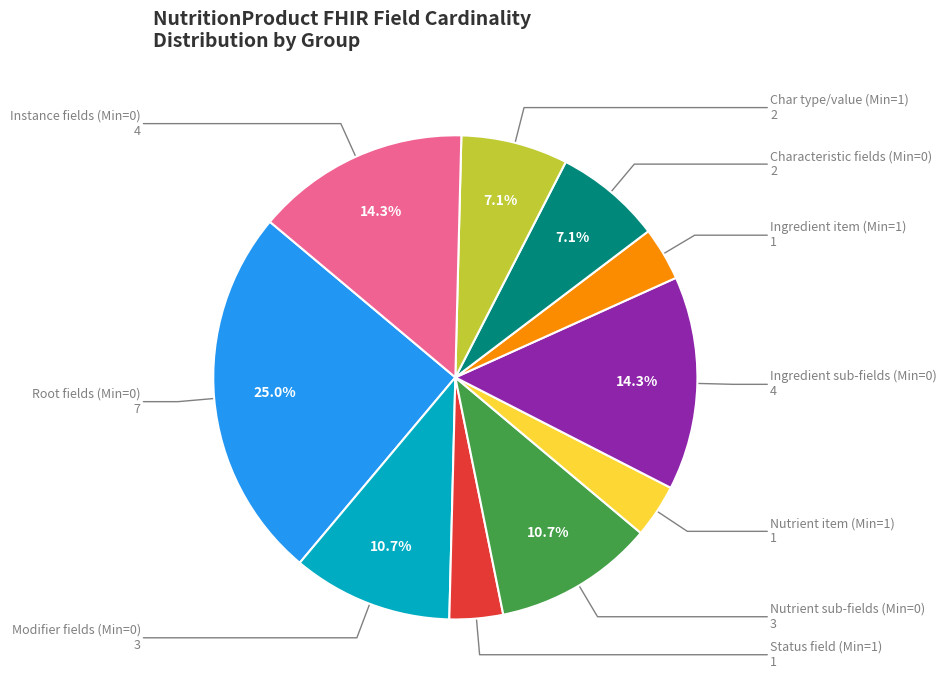

Which category has the biggest portion of the pie?

Root fields (Min=0)